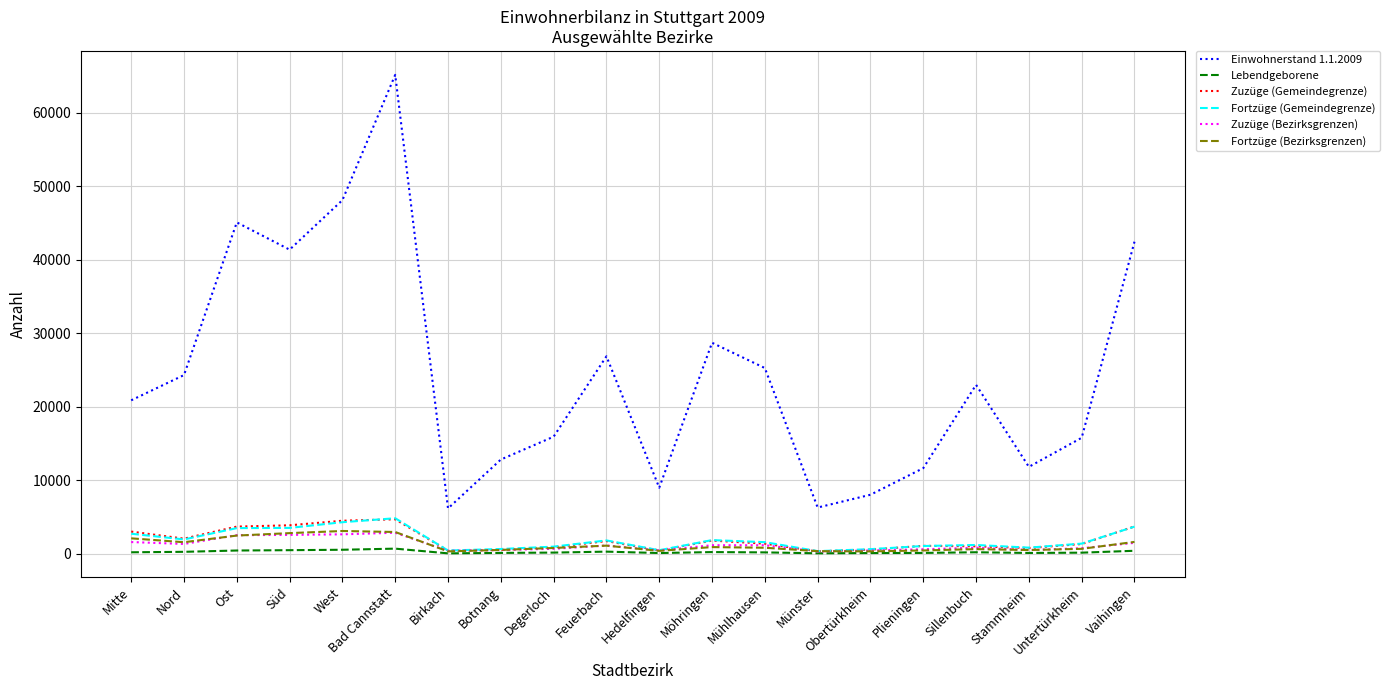

The Einwohnerstand 1.1.2009 series shows 28700 at Möhringen. True or false?

True